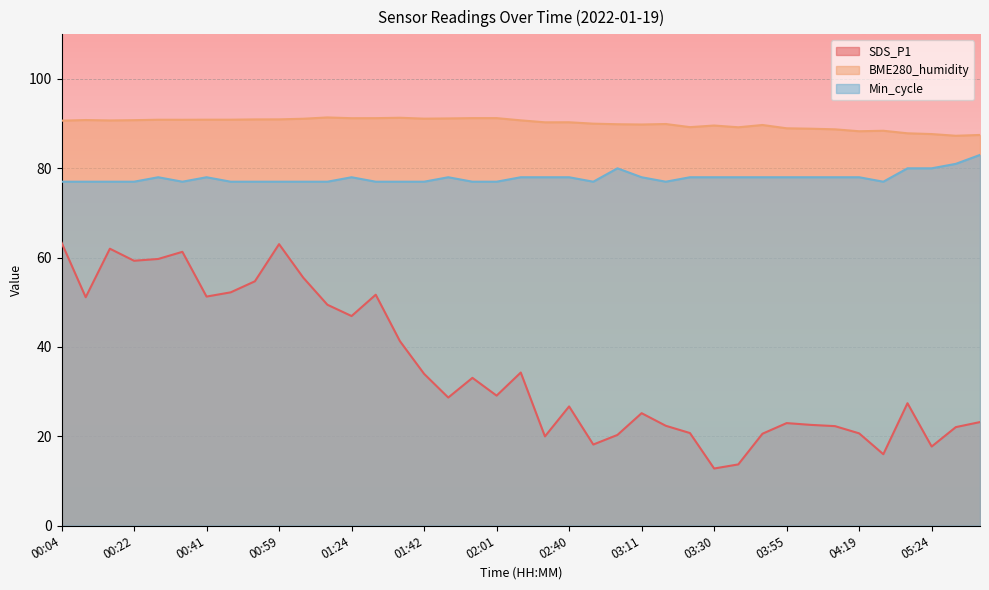

Which series has the widest spread of values?

SDS_P1